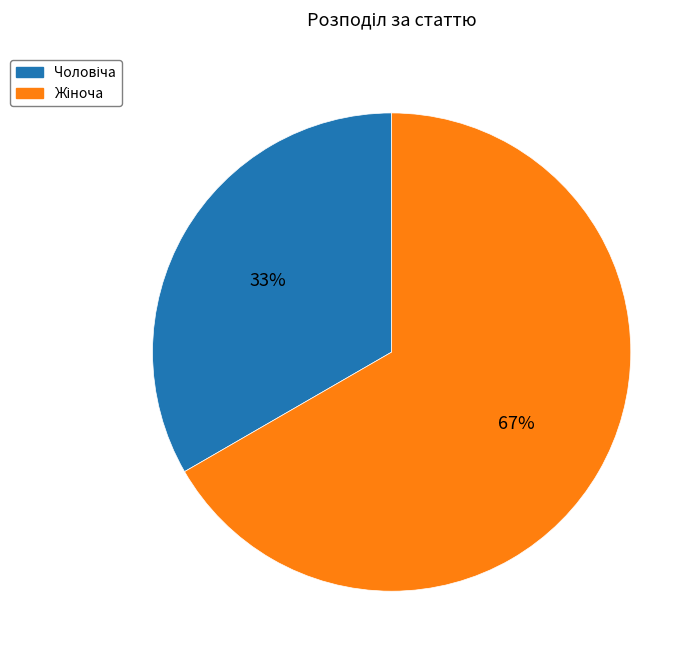

To the nearest percent, what is the average slice percentage?

50%